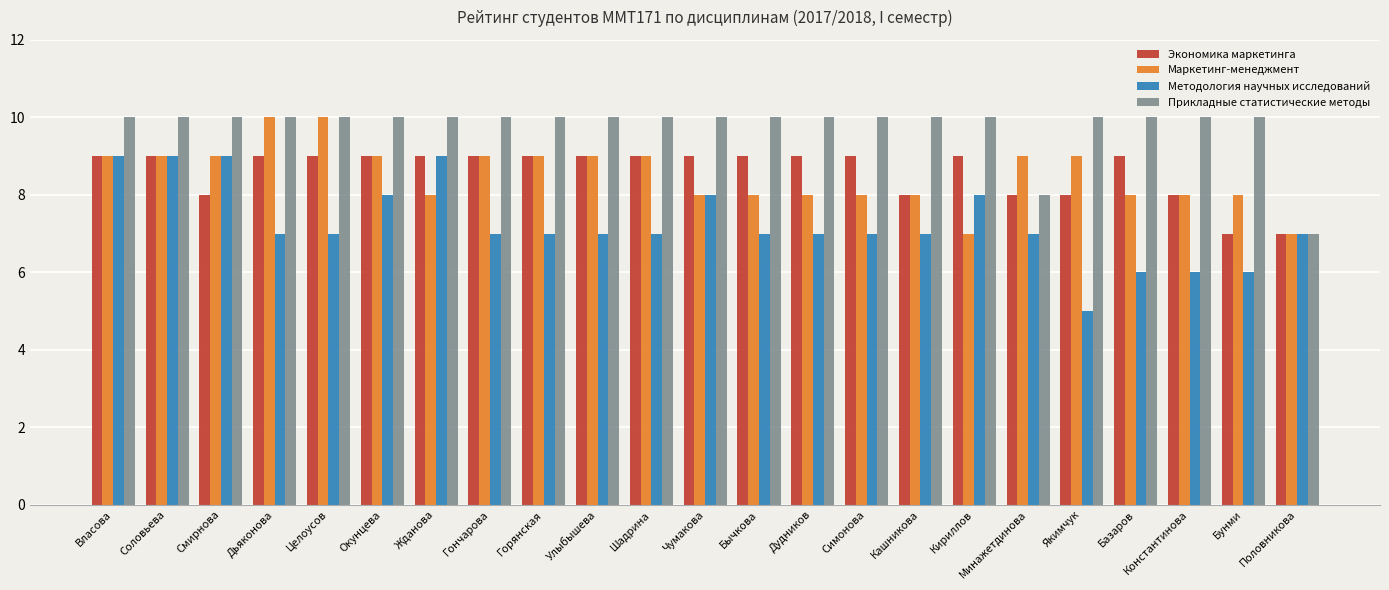

At which label does Методология научных исследований first exceed 7?

Власова